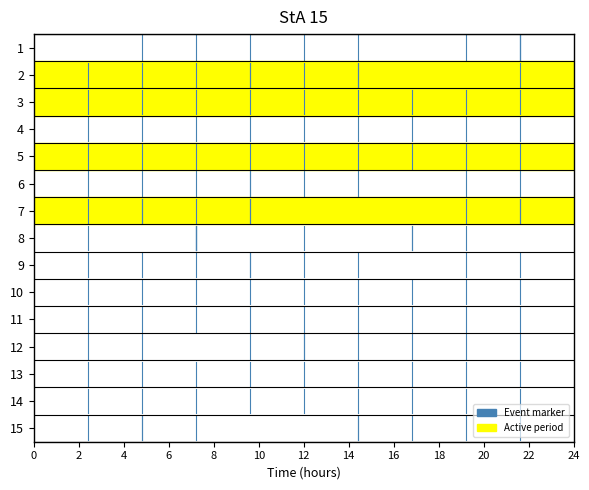

What is the sum of the 1 values at 6 and 3?

5